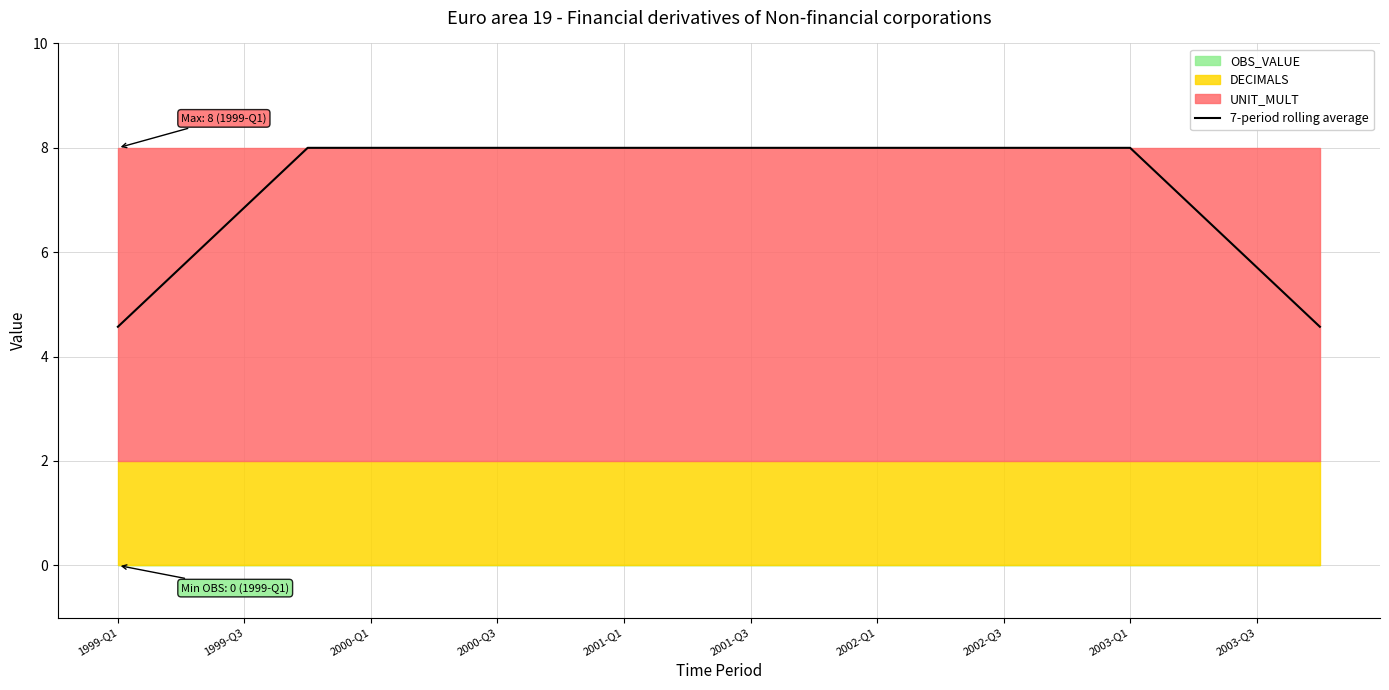

What is the difference between the maximum and second lowest values?

3.4